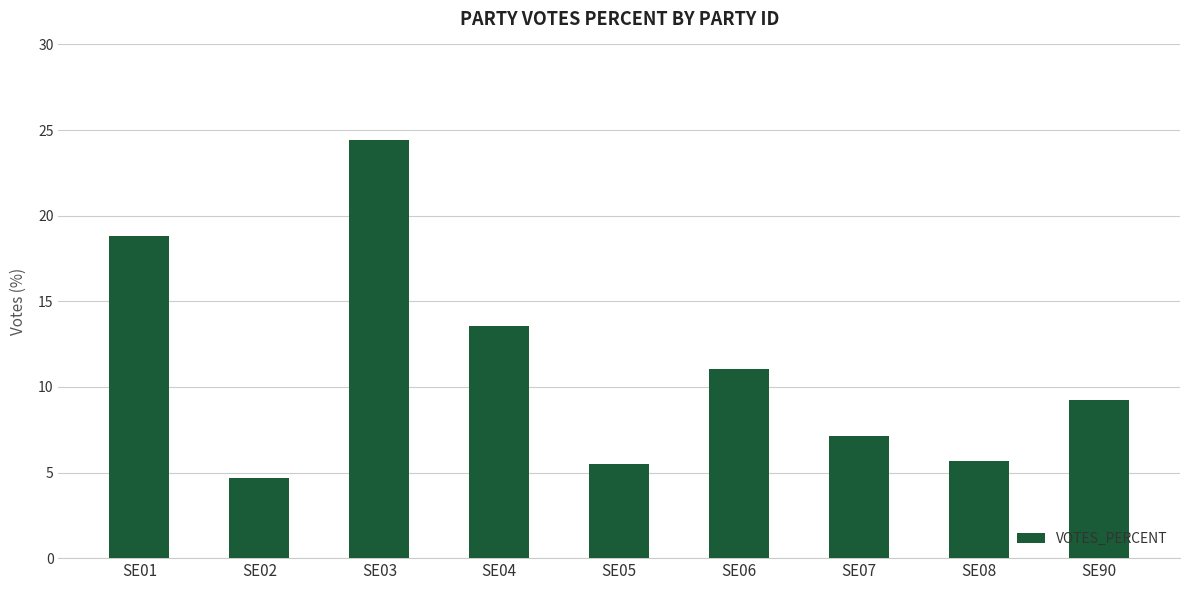

How many values exceed 9?

5